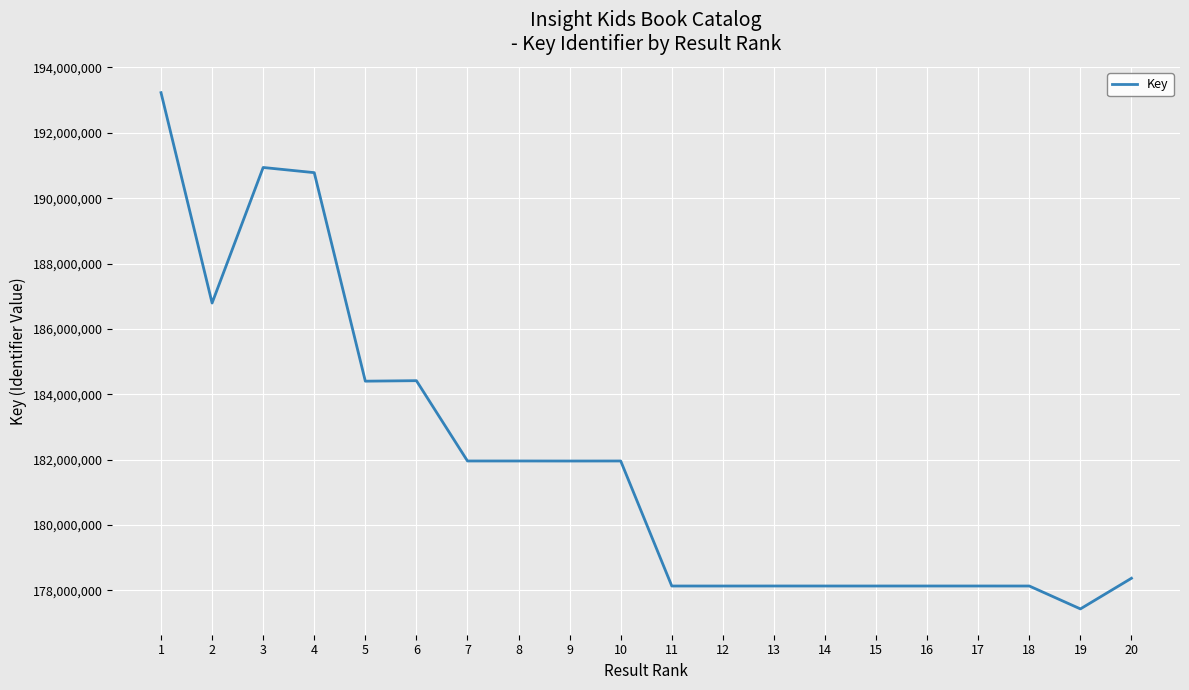

Is it true that the value at 17 is 115562615?

False